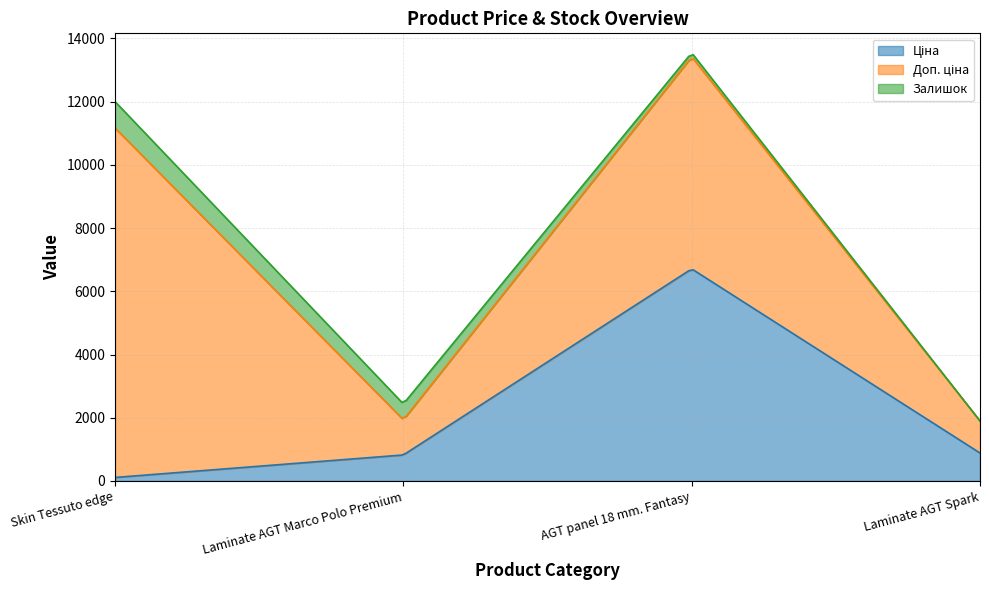

Is the value of Доп. ціна at Laminate AGT Marco Polo Premium greater than the value of Ціна at Skin Tessuto edge?

Yes